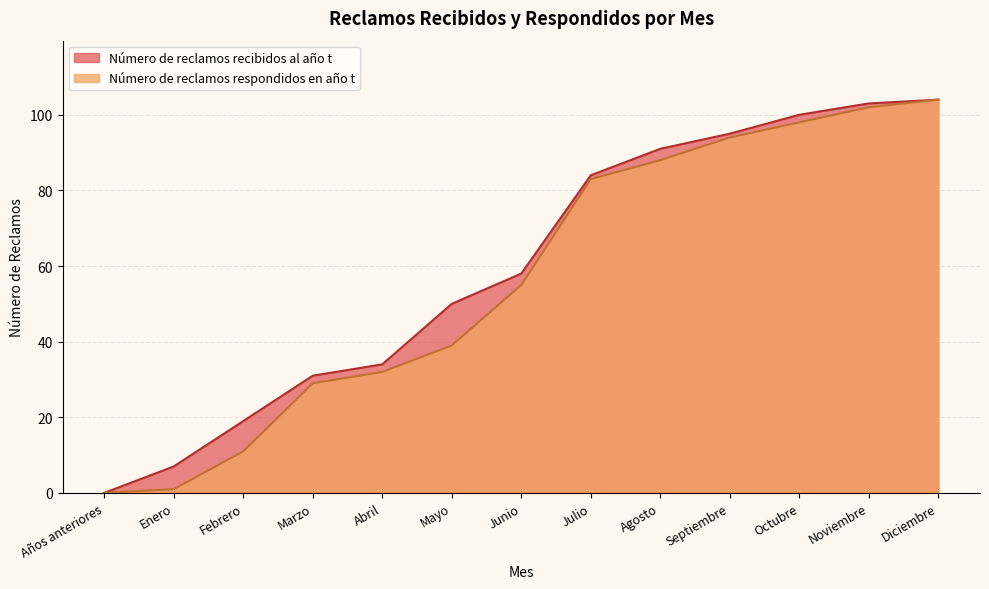

What is the difference between the maximum and minimum values in the Número de reclamos recibidos al año t series?

104